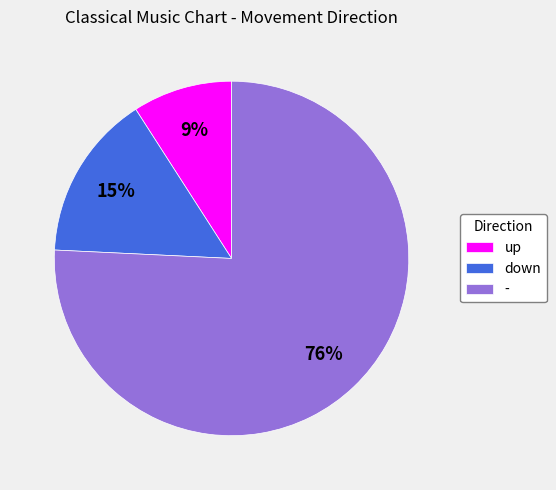

Which slice is the largest?

-